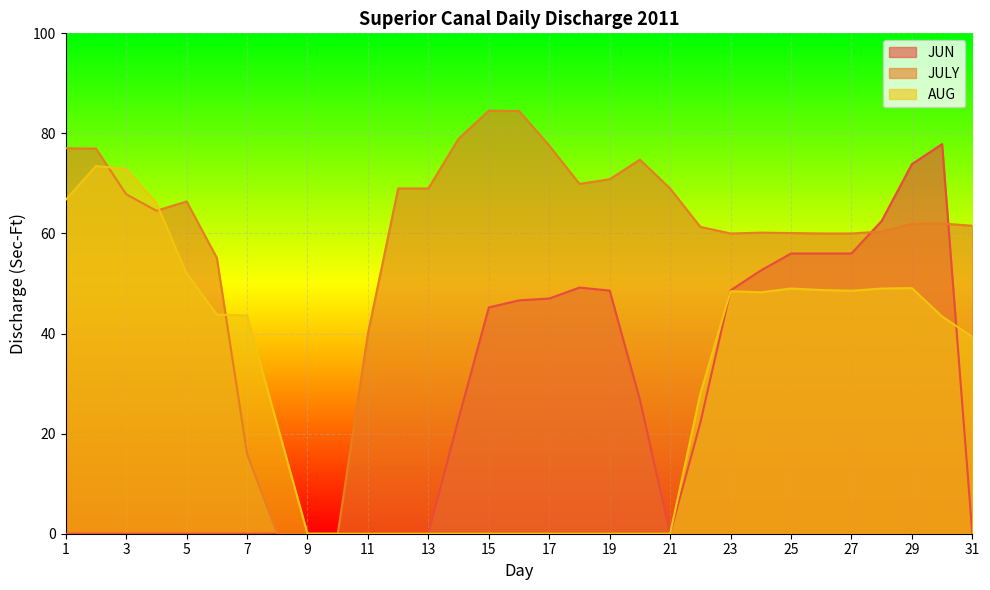

At how many categories does at least one series exceed 48?

26